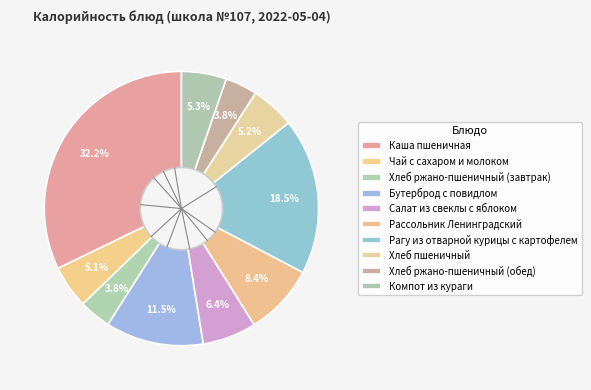

To the nearest percent, what is the average slice percentage?

10%